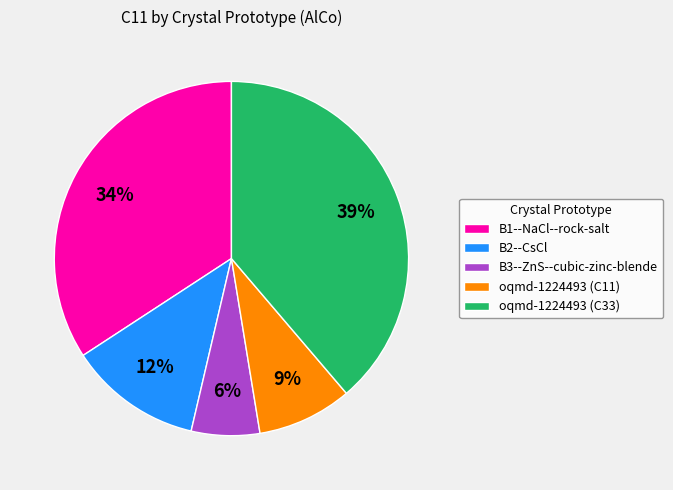

To the nearest percent, what is the combined percentage of oqmd-1224493 (C33) and B2--CsCl?

51%